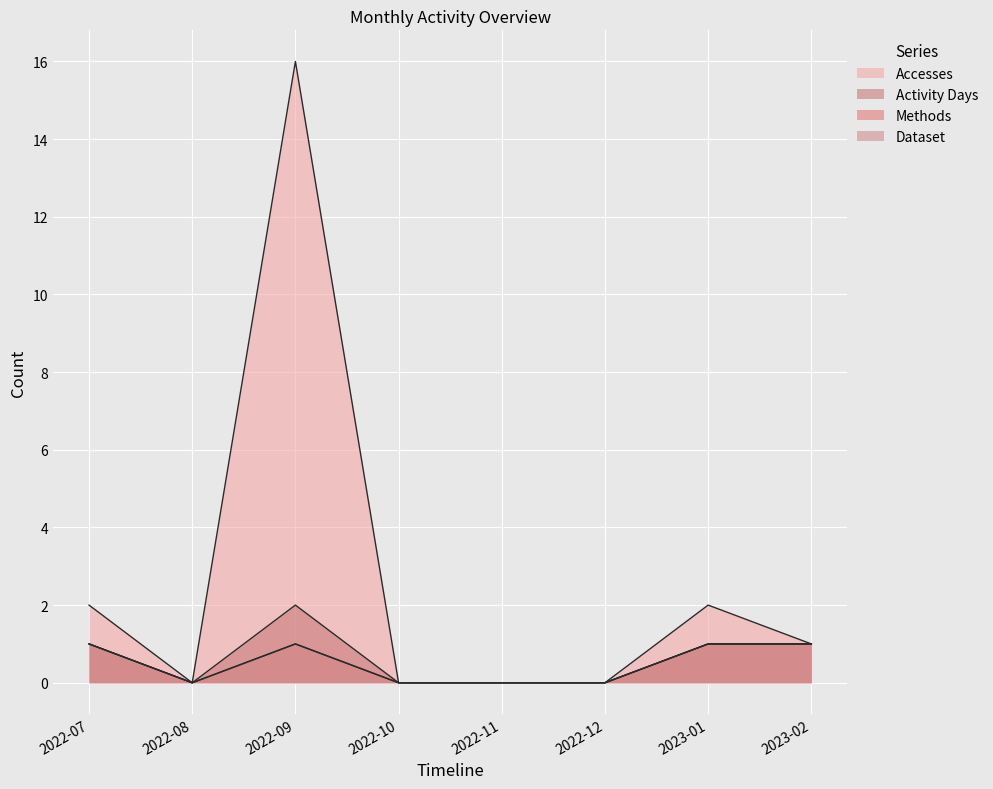

True or false: Dataset and Methods intersect in this chart.

False